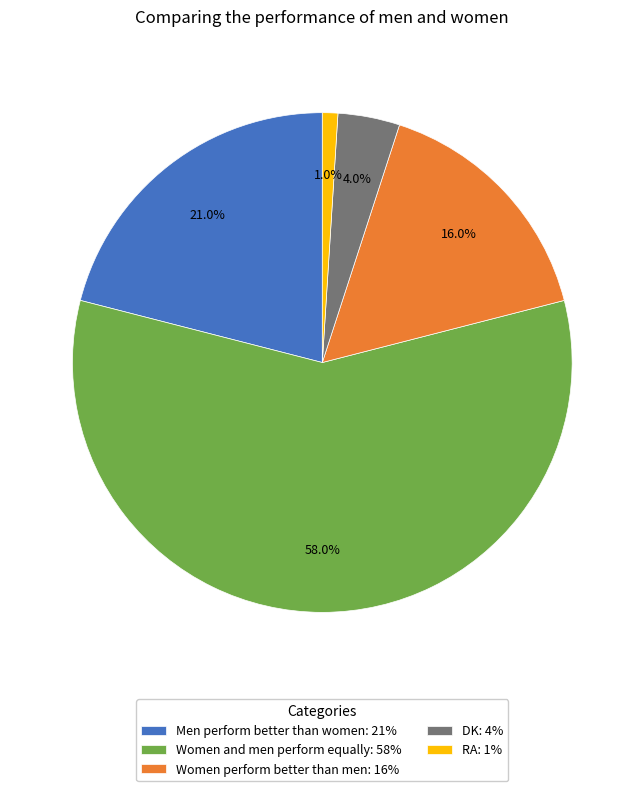

Is it true that Women and men perform equally is 52% of the pie?

False